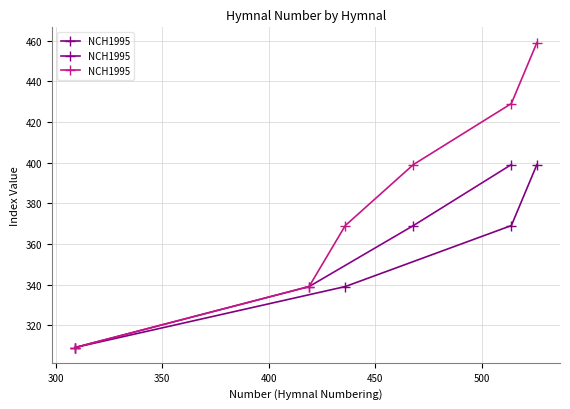

Between 450 and 300, which is larger?

450